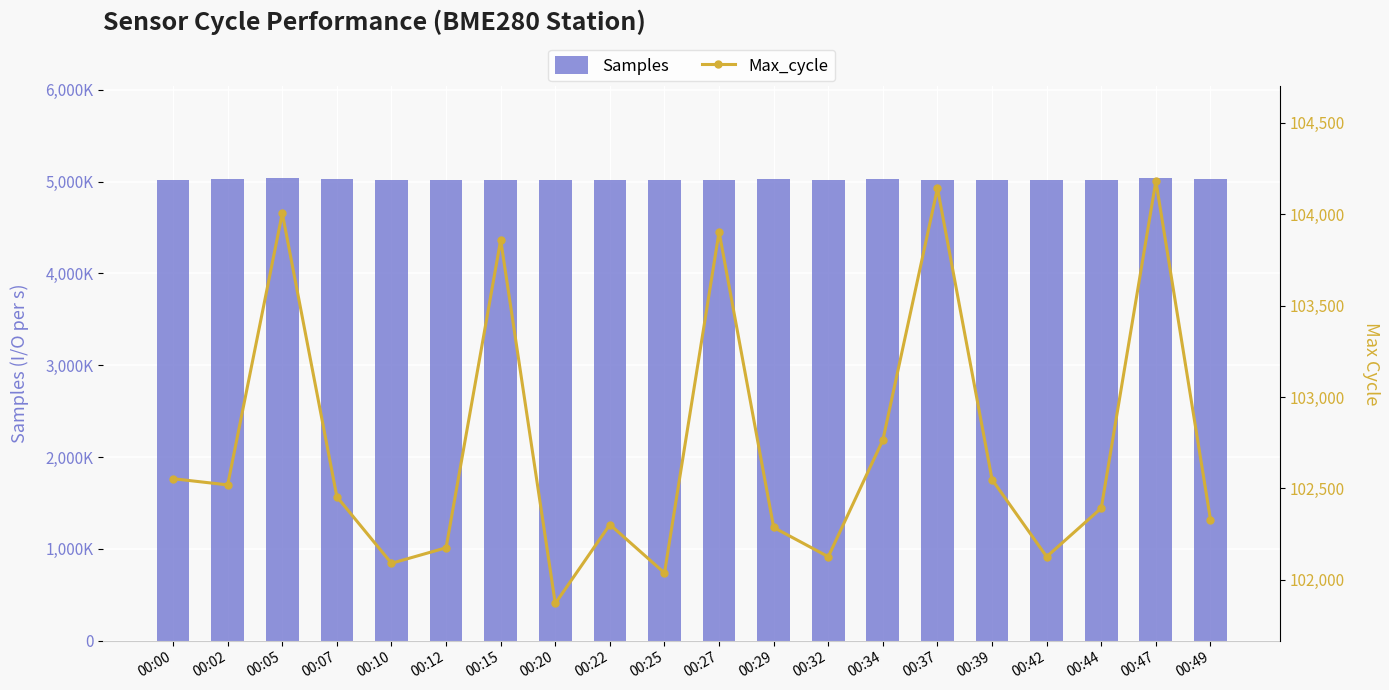

What is the greatest value displayed?

5036167